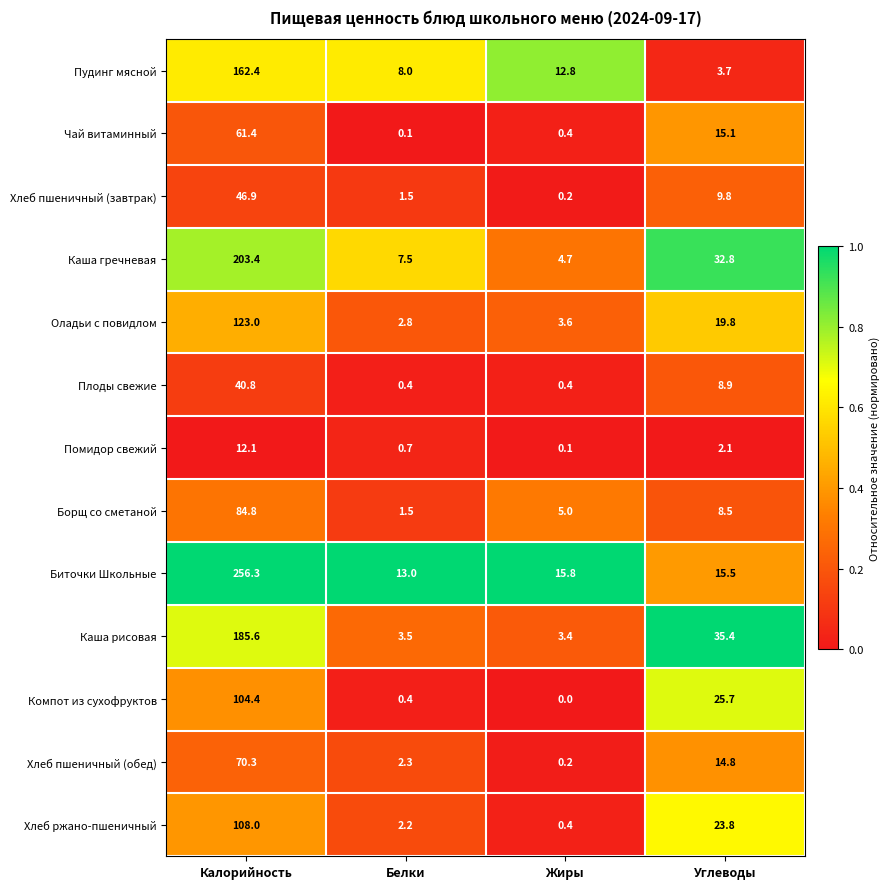

What is the total value across all series at Калорийность?

1459.4